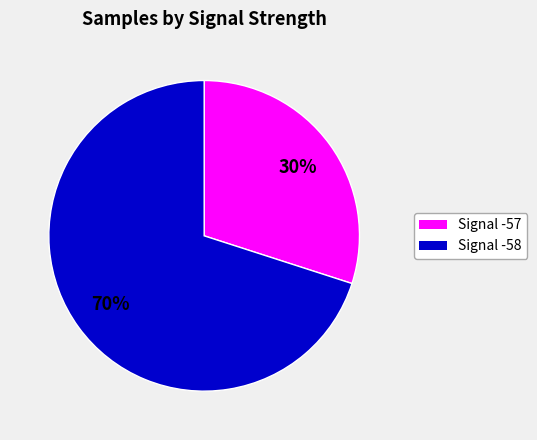

Does any single category account for the majority?

Yes